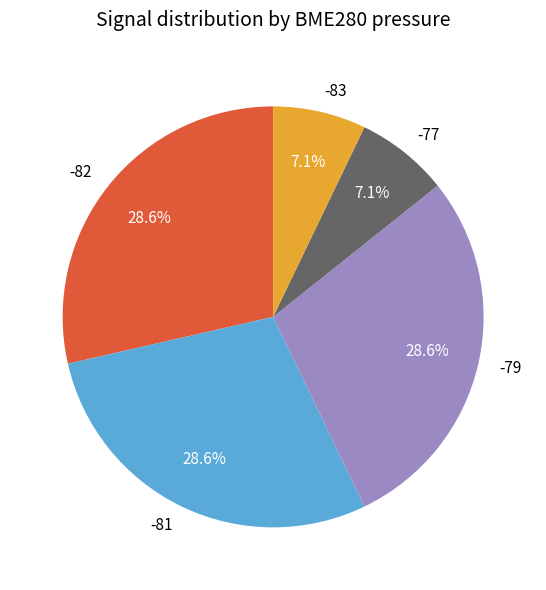

To the nearest percent, what is the average slice percentage?

20%